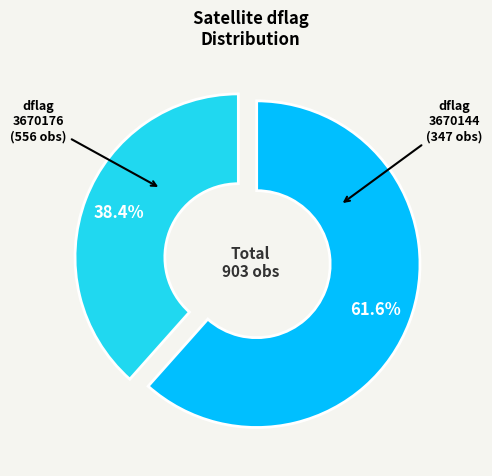

Does any single category account for the majority?

Yes